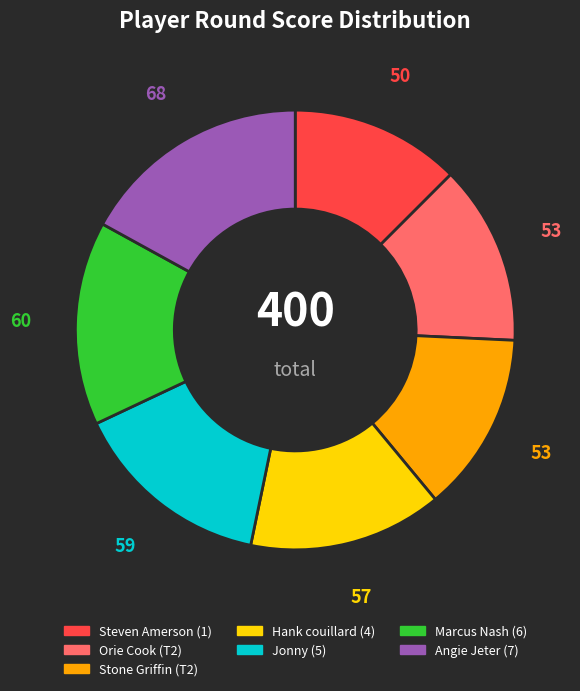

True or false: Marcus Nash accounts for 1% of the total.

False